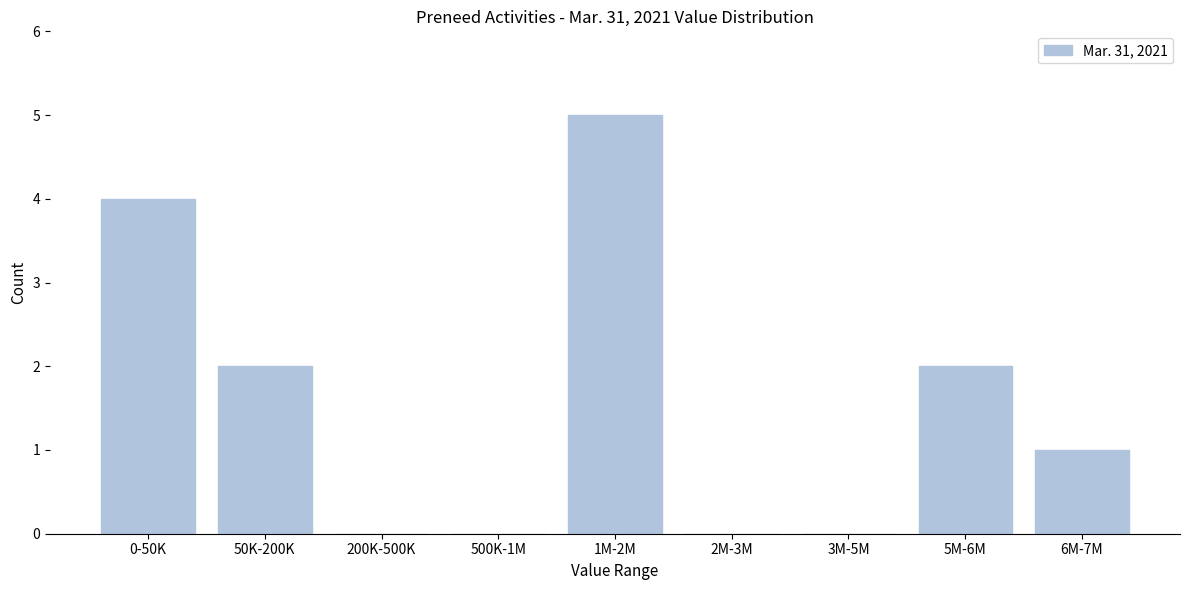

Reading left to right, what are all the values shown in this chart?

0-50K=4	50K-200K=2	200K-500K=0	500K-1M=0	1M-2M=5	2M-3M=0	3M-5M=0	5M-6M=2	6M-7M=1